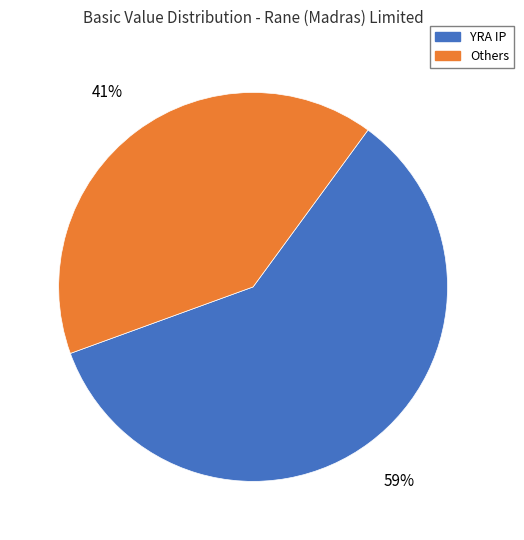

To the nearest percent, what is the average slice percentage?

50%